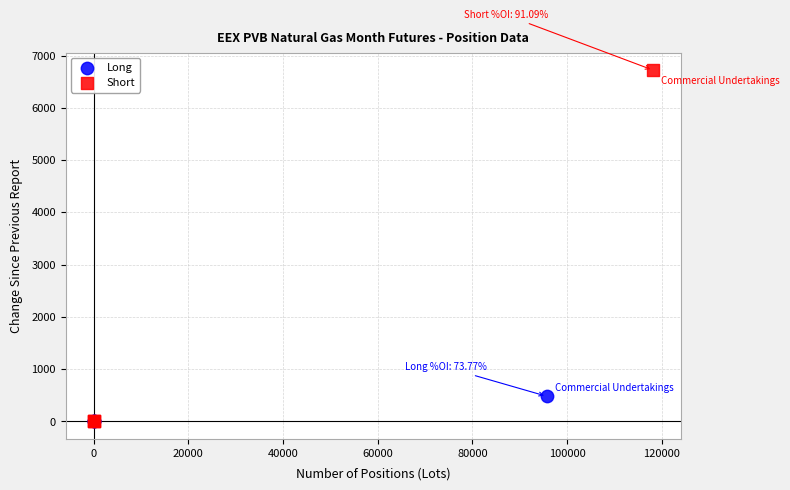

Which series contains the highest Y value?

Short